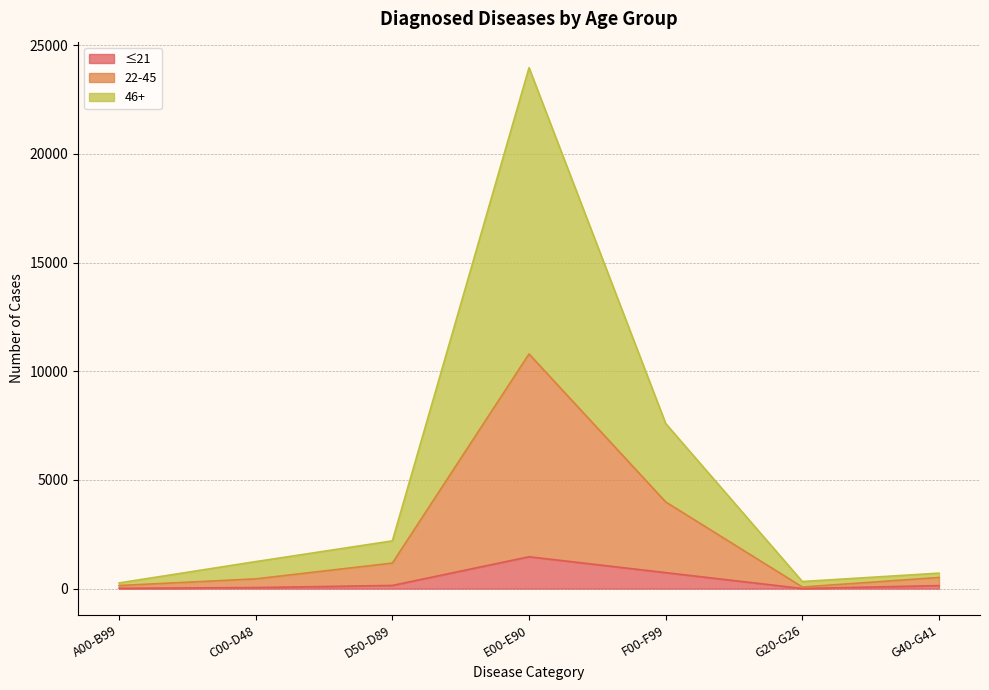

The 22-45 series shows 44 at G20-G26. True or false?

False